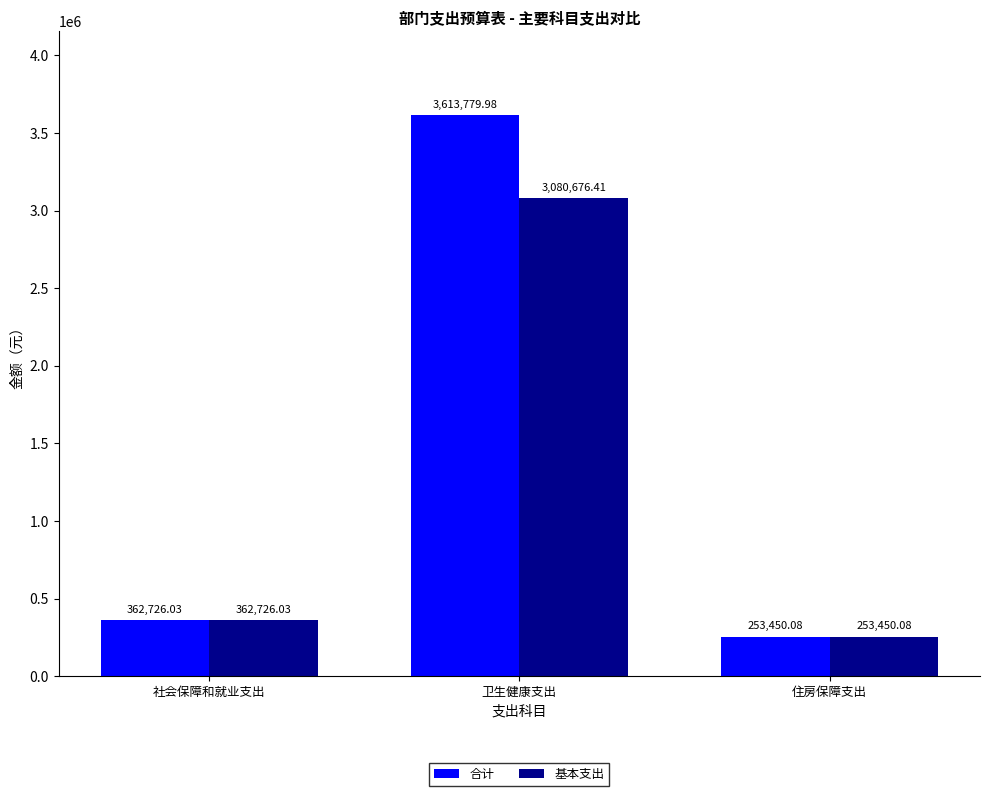

What is the average value of the 合计 series?

1409985.4